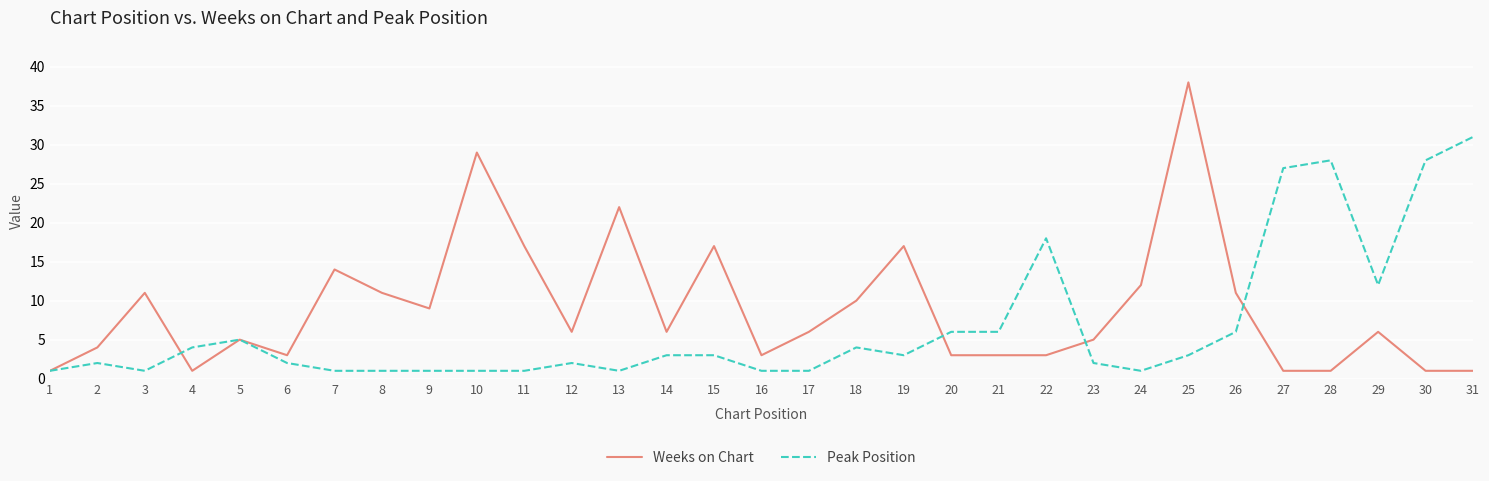

Which series has the widest spread of values?

Weeks on Chart